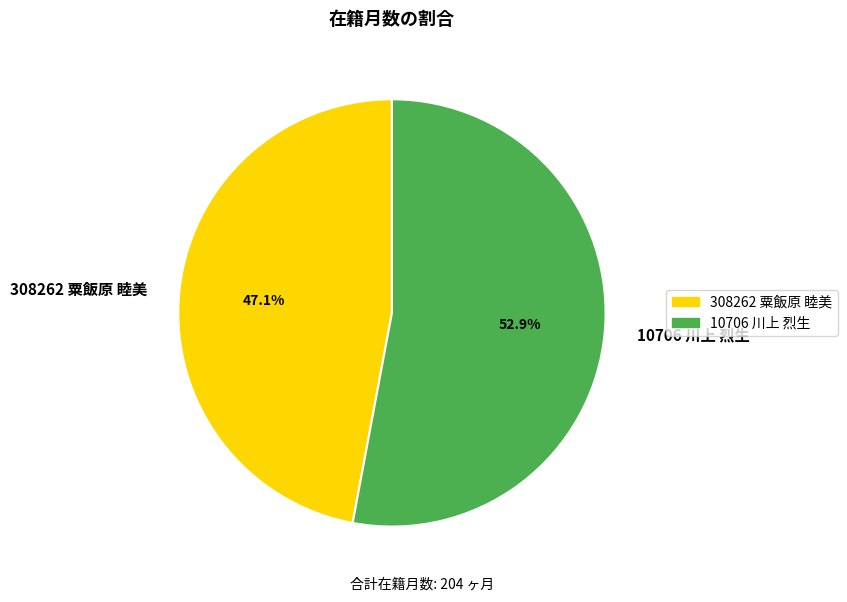

How much of the chart is everything except 308262 粟飯原 睦美?

52.9%